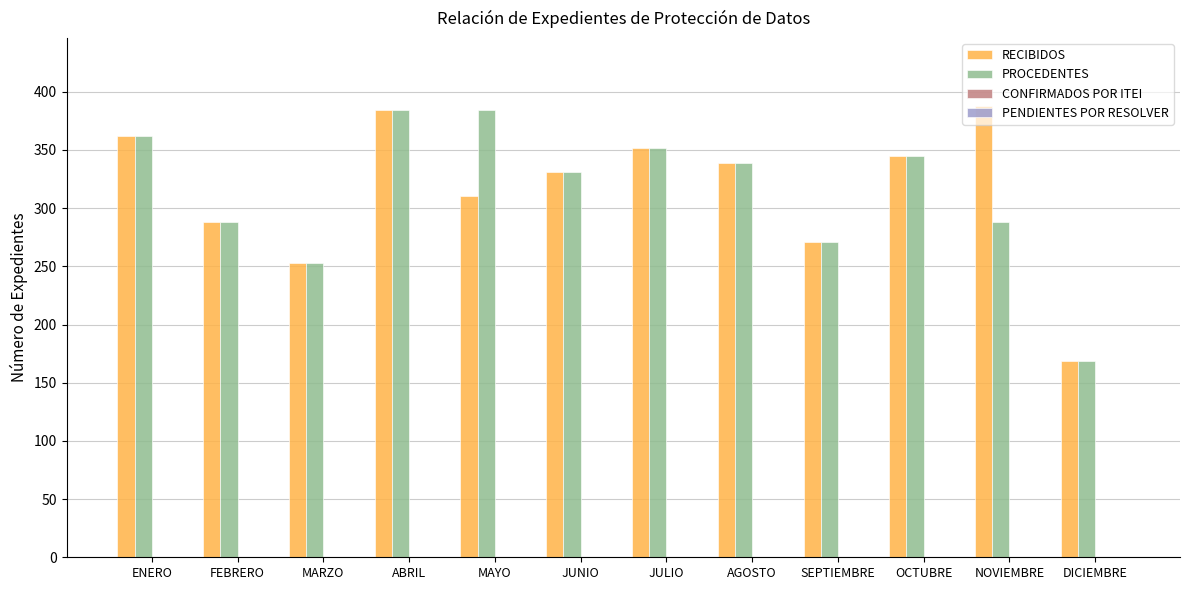

Which category has the lowest value across all series?

DICIEMBRE